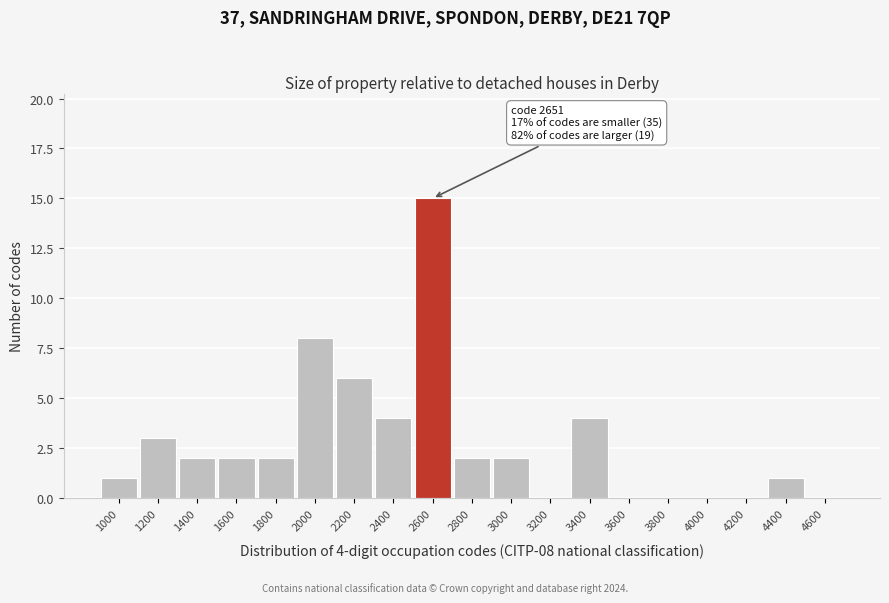

Reading left to right, extract all data points from this chart.

1000=1	1200=3	1400=2	1600=2	1800=2	2000=8	2200=6	2400=4	2600=15	2800=2	3000=2	3200=0	3400=4	3600=0	3800=0	4000=0	4200=0	4400=1	4600=0